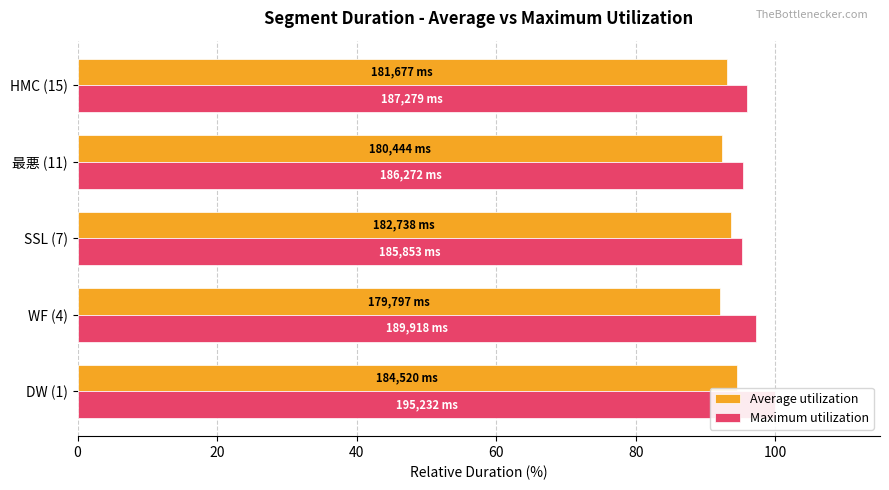

Which series has the largest range (max minus min)?

Maximum utilization